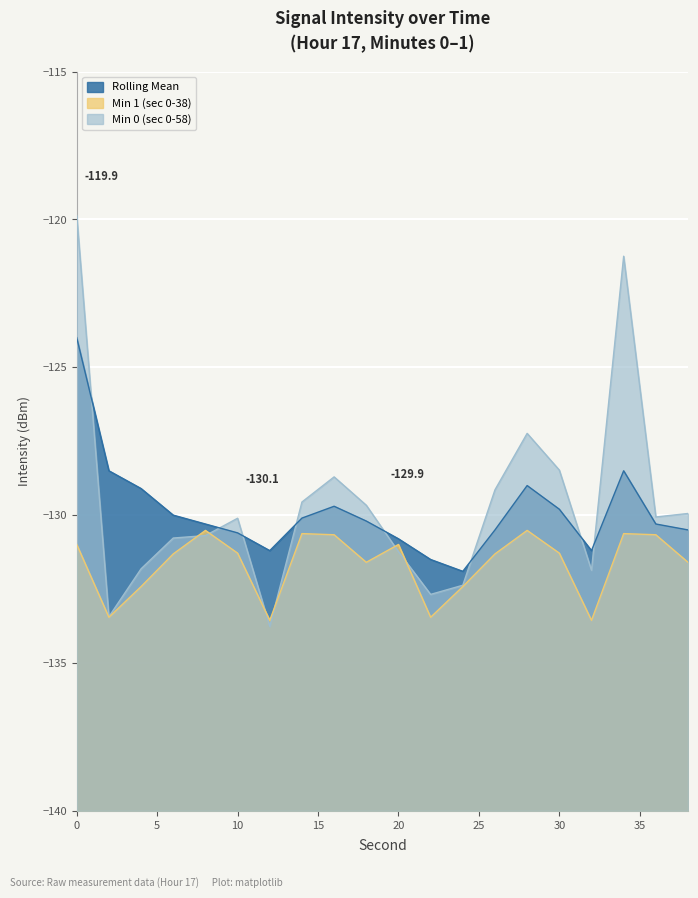

At how many categories does at least one series exceed -126?

2